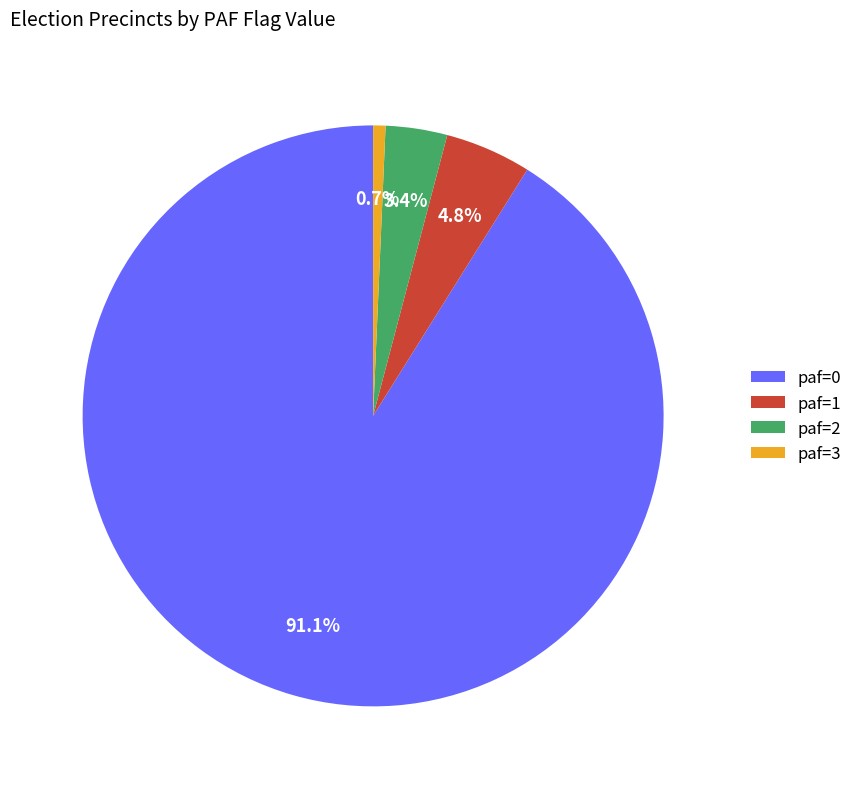

Combined, what portion of the pie is paf=1 and paf=0?

95.9%